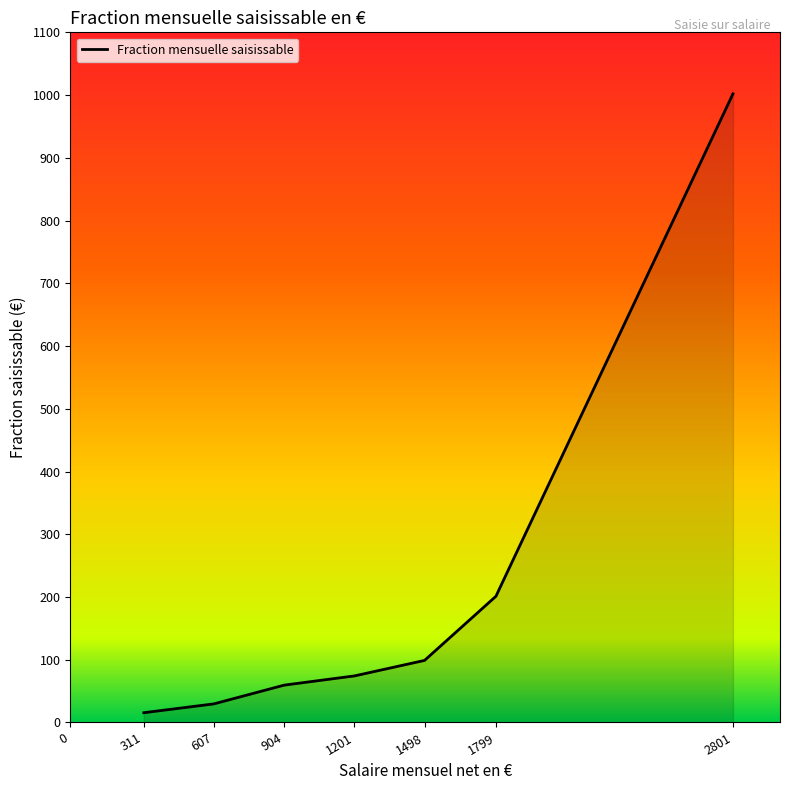

At which label is the value closest to 508?

1799